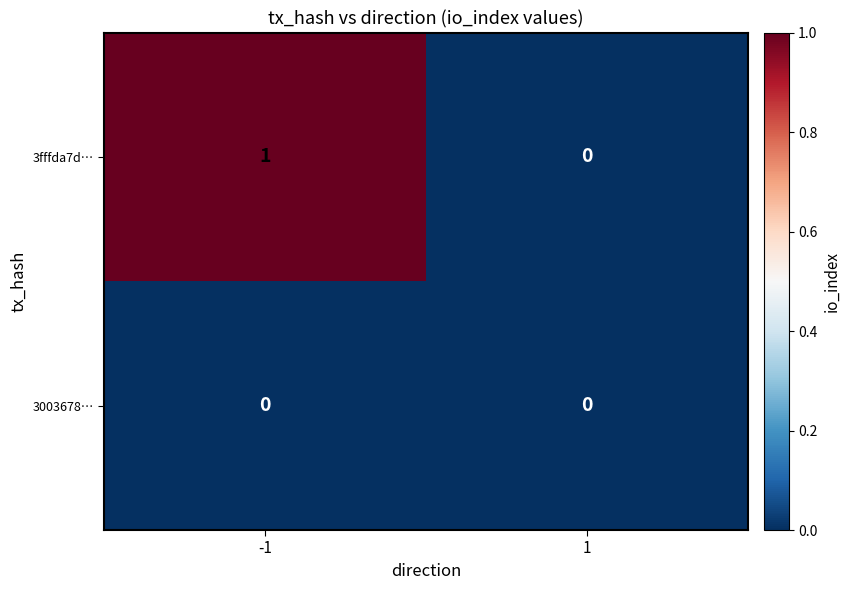

Which series has the largest range (max minus min)?

3fffda7d…